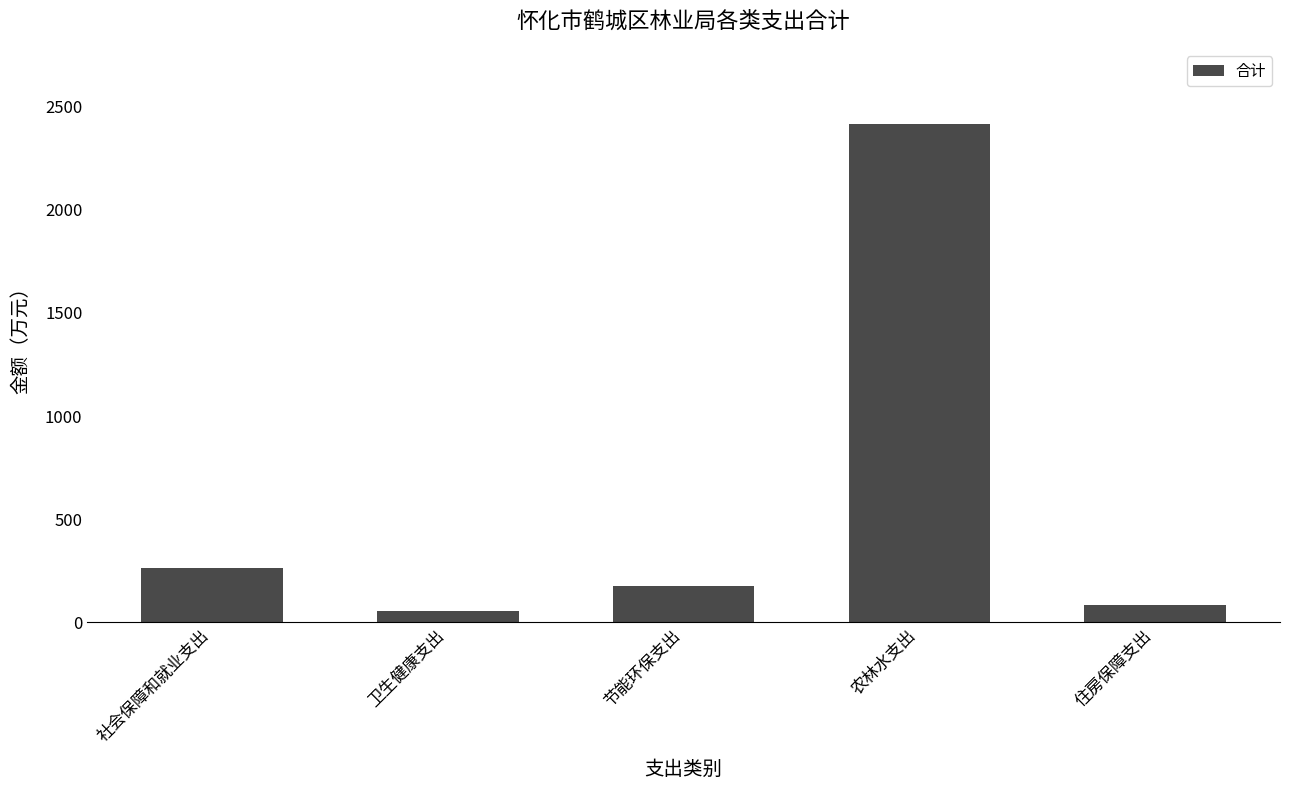

The value at 住房保障支出 is 86.1. True or false?

True